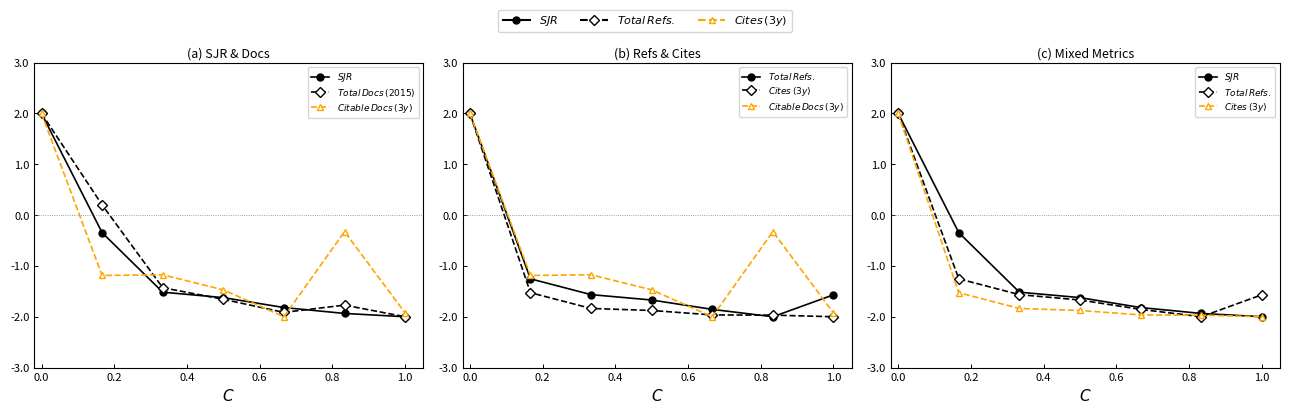

Rank the series by their maximum value, from highest to lowest.

$SJR$, $Total\,Docs\,(2015)$, $Citable\,Docs\,(3y)$, $Total\,Refs.$, $Cites\,(3y)$